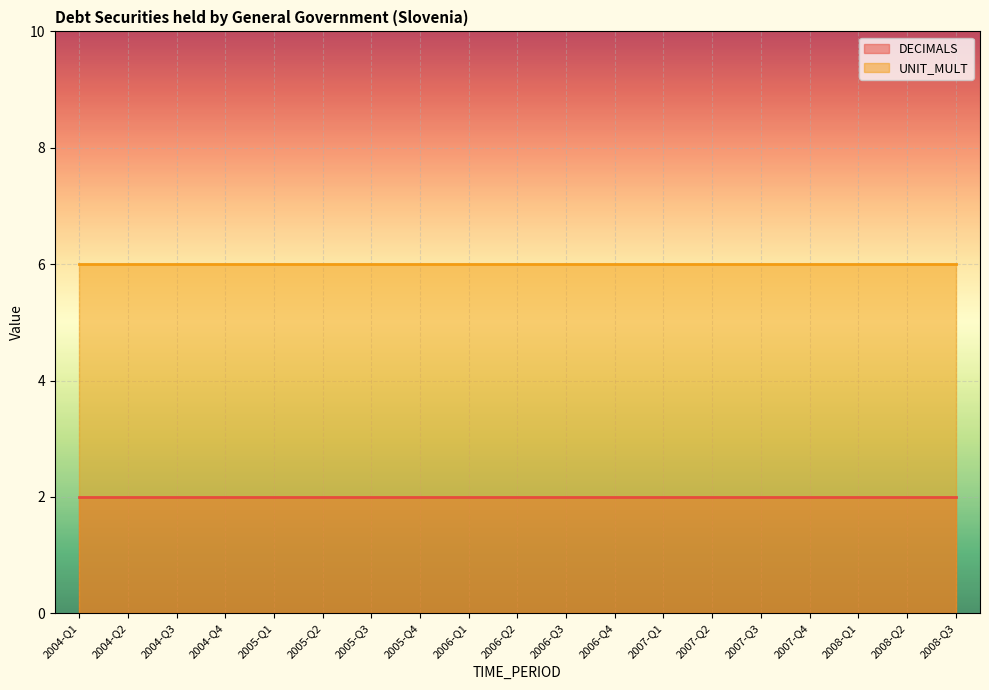

Reading left to right, transcribe all the data shown in this chart.

DECIMALS: 2	2	2	2	2	2	2	2	2	2	2	2	2	2	2	2	2	2	2
UNIT_MULT: 6	6	6	6	6	6	6	6	6	6	6	6	6	6	6	6	6	6	6